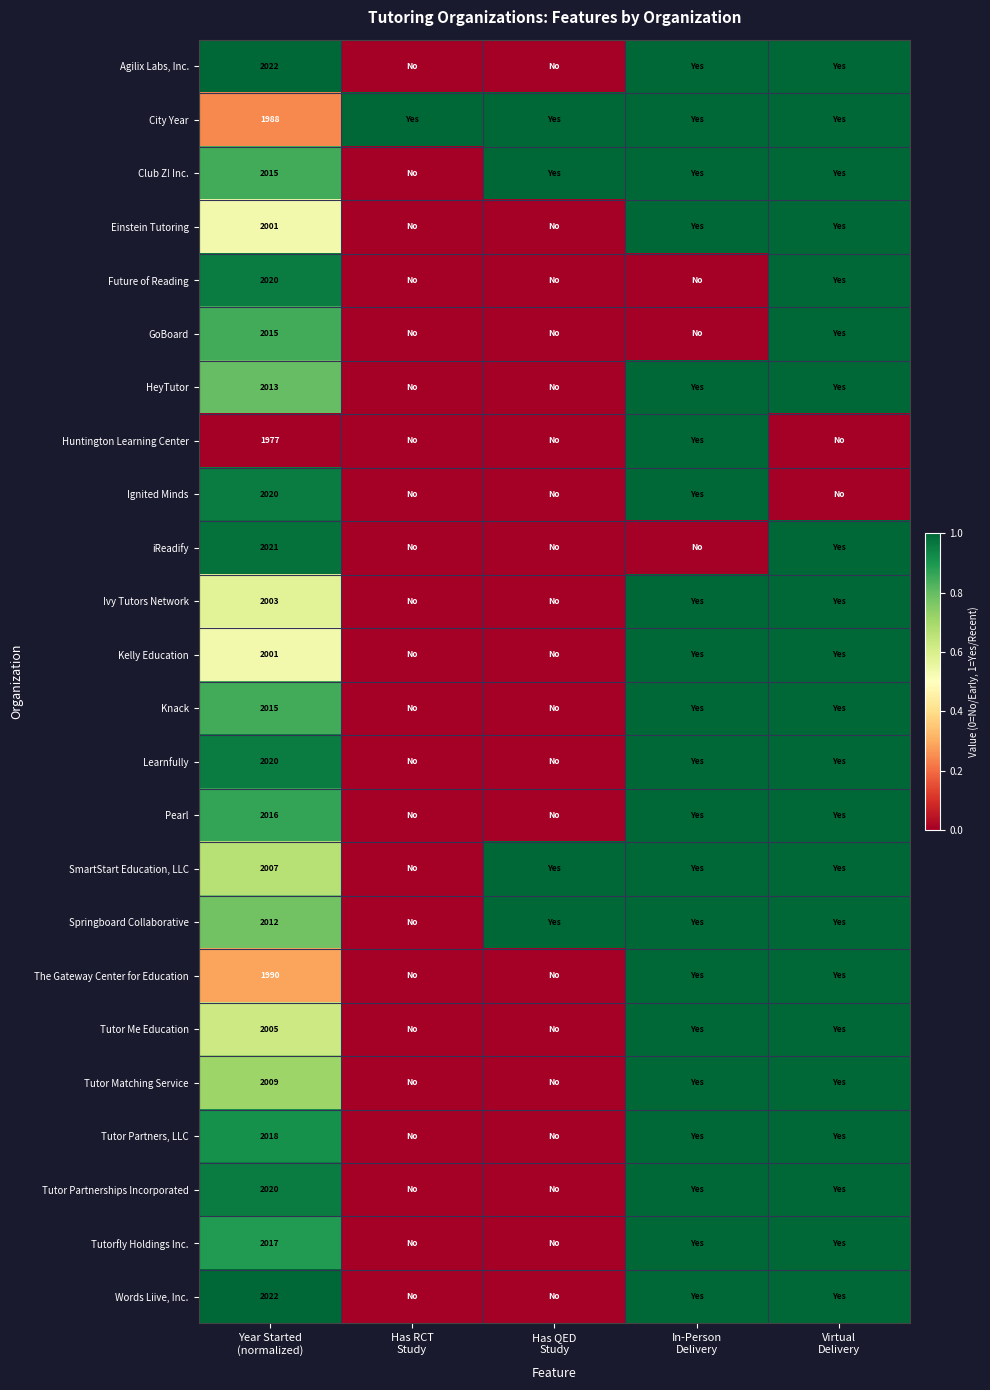

Where is The Gateway Center for Education nearest to the value 0?

Has RCT Study